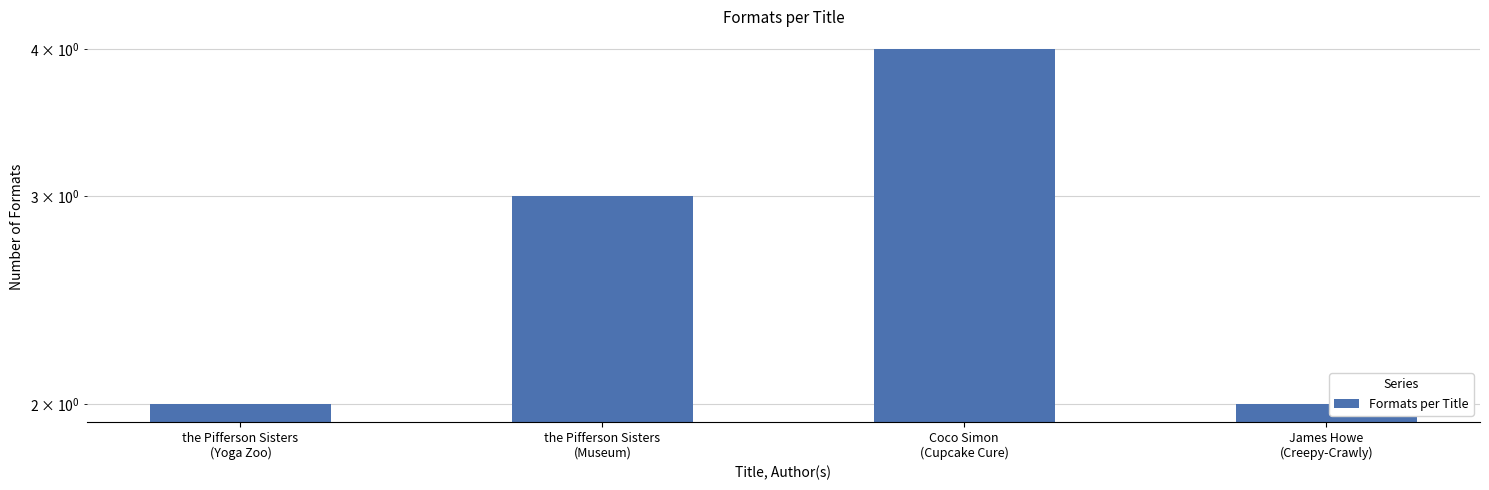

Reading right to left, what are all the values shown in this chart?

2	4	3	2